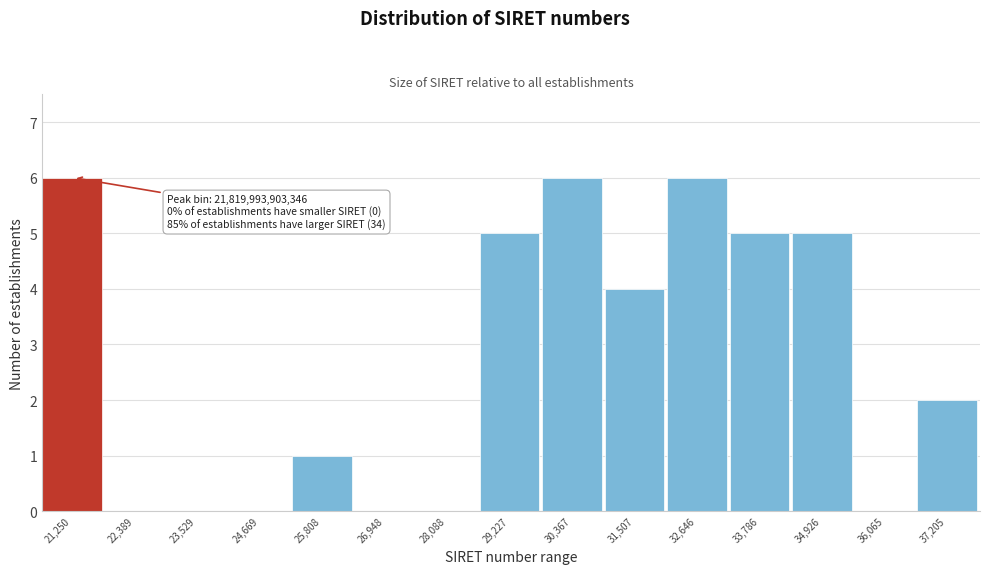

Reading left to right, what are all the values shown in this chart?

21,250=6	22,389=0	23,529=0	24,669=0	25,808=1	26,948=0	28,088=0	29,227=5	30,367=6	31,507=4	32,646=6	33,786=5	34,926=5	36,065=0	37,205=2